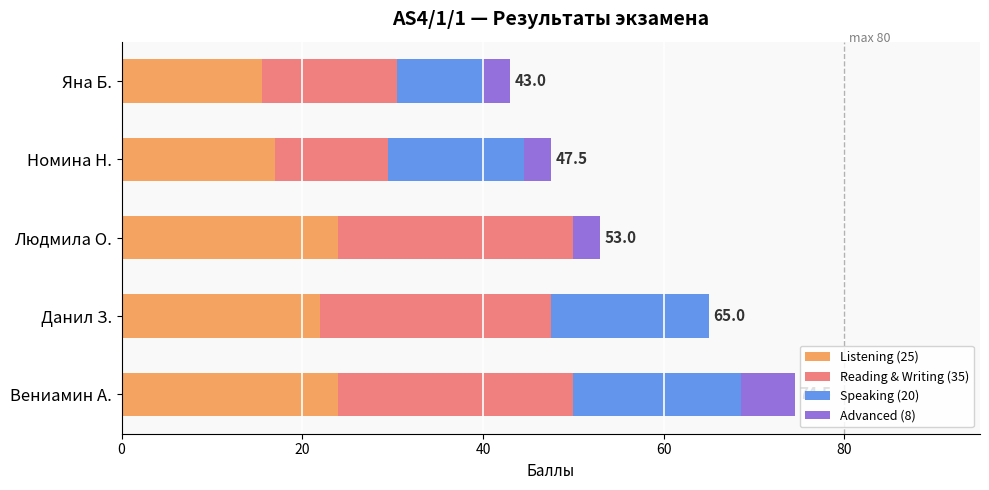

At which label is Listening (25) closest to 19?

Номина Н.